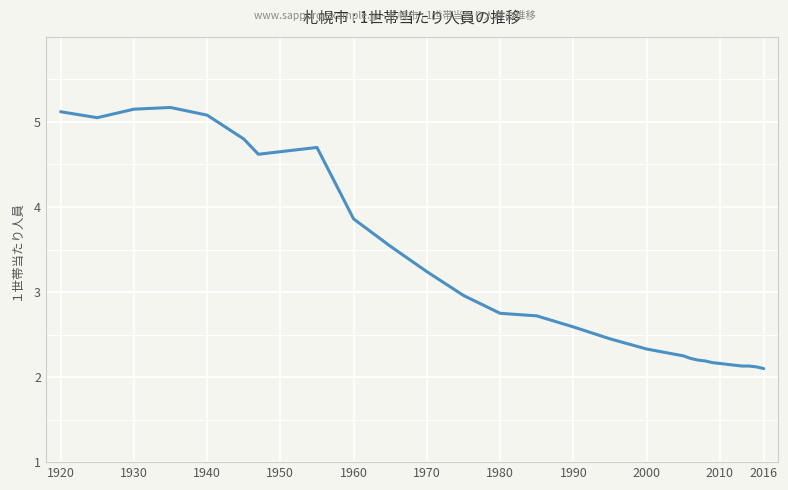

Is it true that the value at 1960 is 6.0?

False